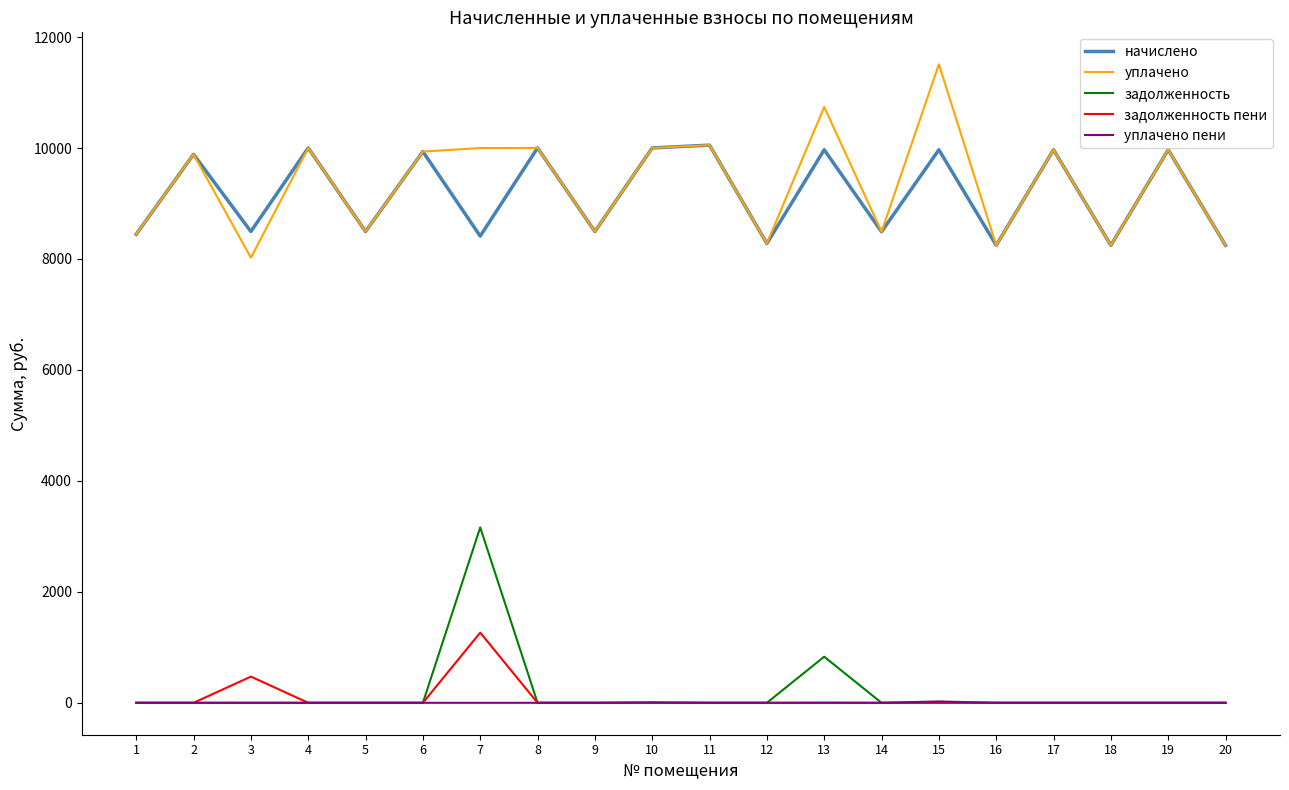

The value of задолженность пени at 17 is -765.0. True or false?

False